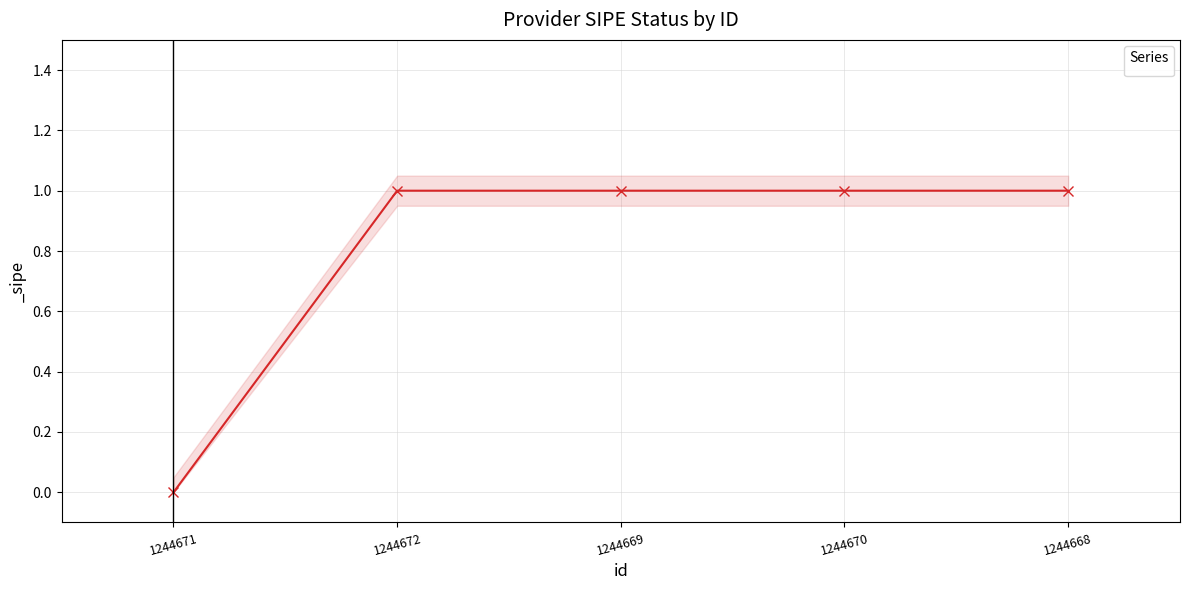

List the labels in order of value, smallest first.

1244671, 1244672, 1244669, 1244670, 1244668